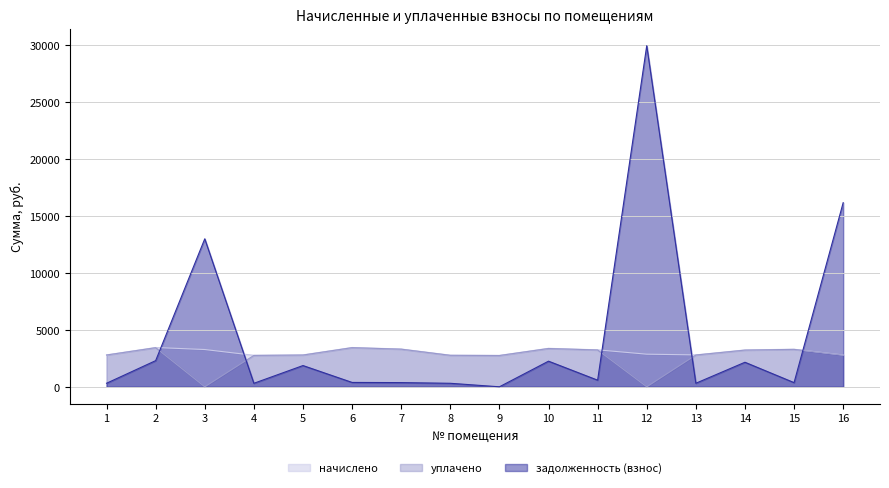

At how many categories does at least one series exceed 25103?

1